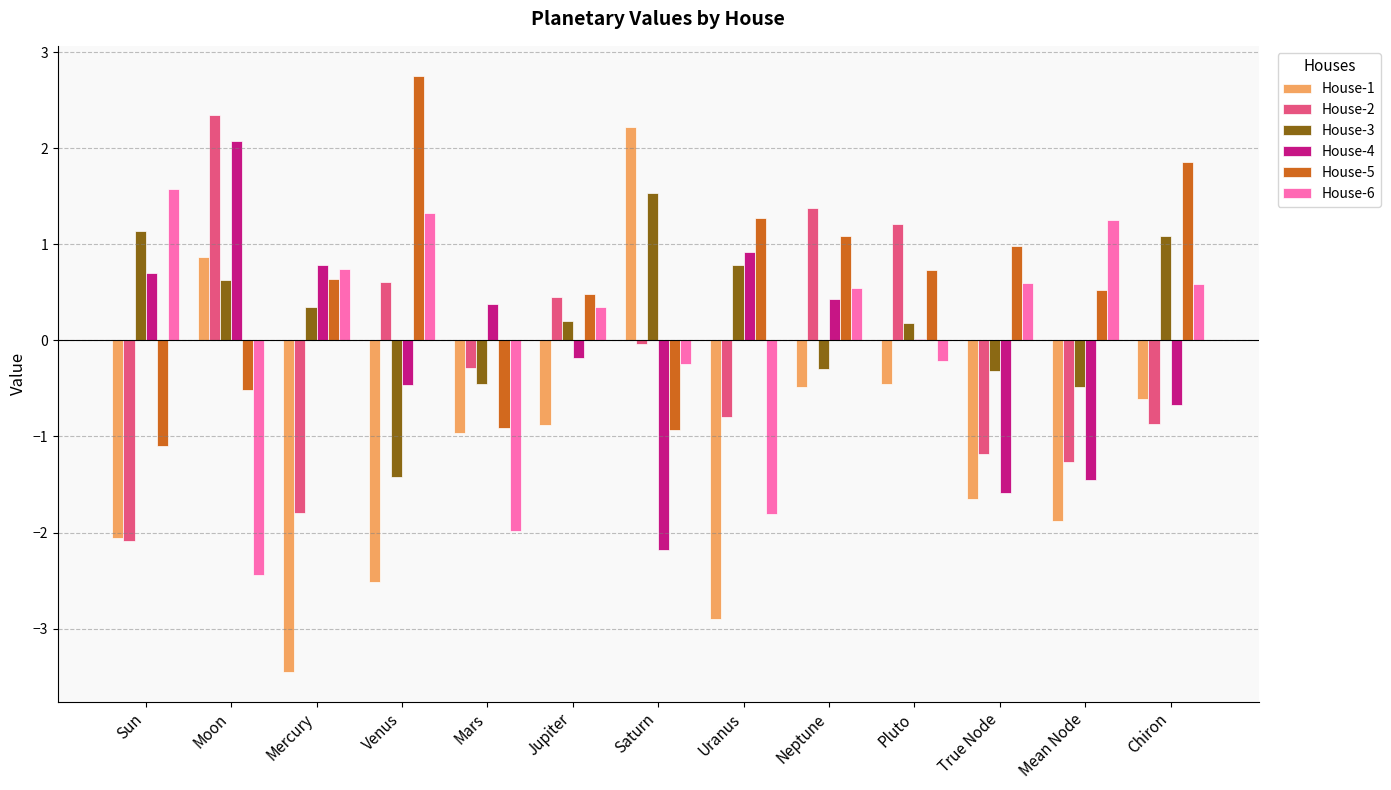

The House-5 series shows 0.9 at Mercury. True or false?

False